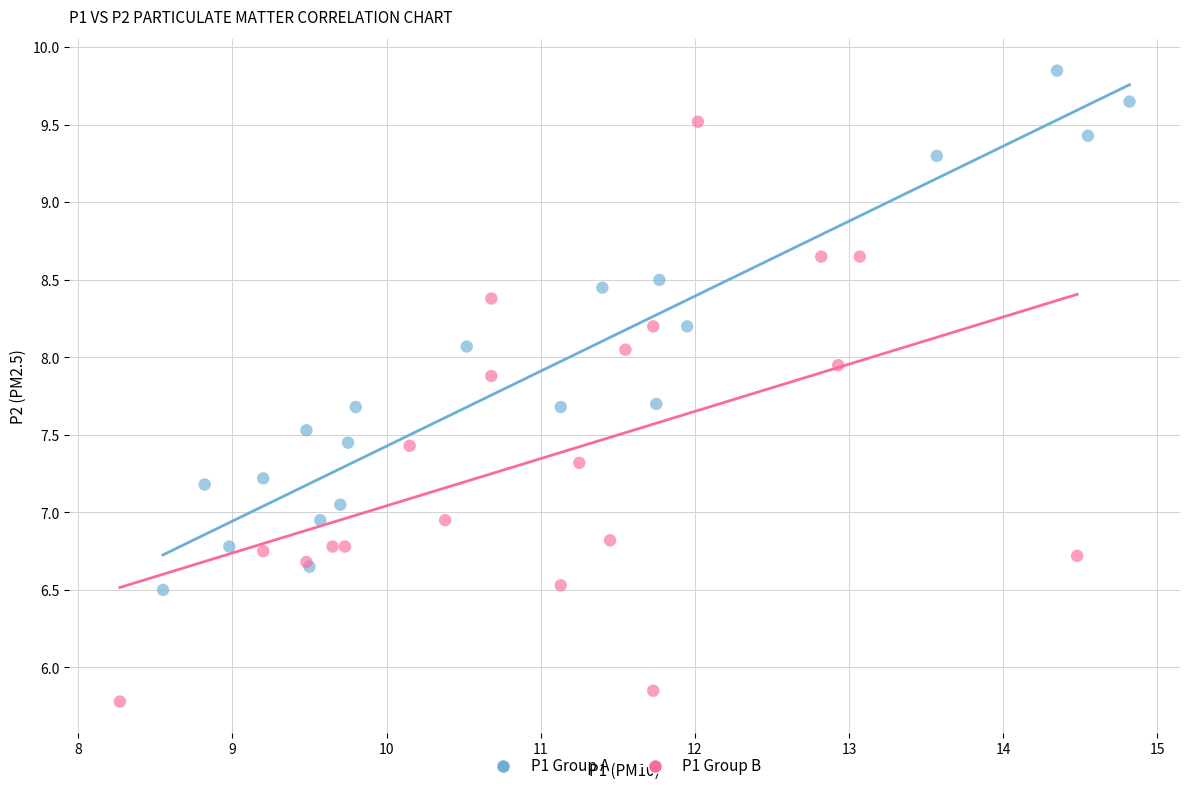

Which series contains the highest Y value?

P1 Group A